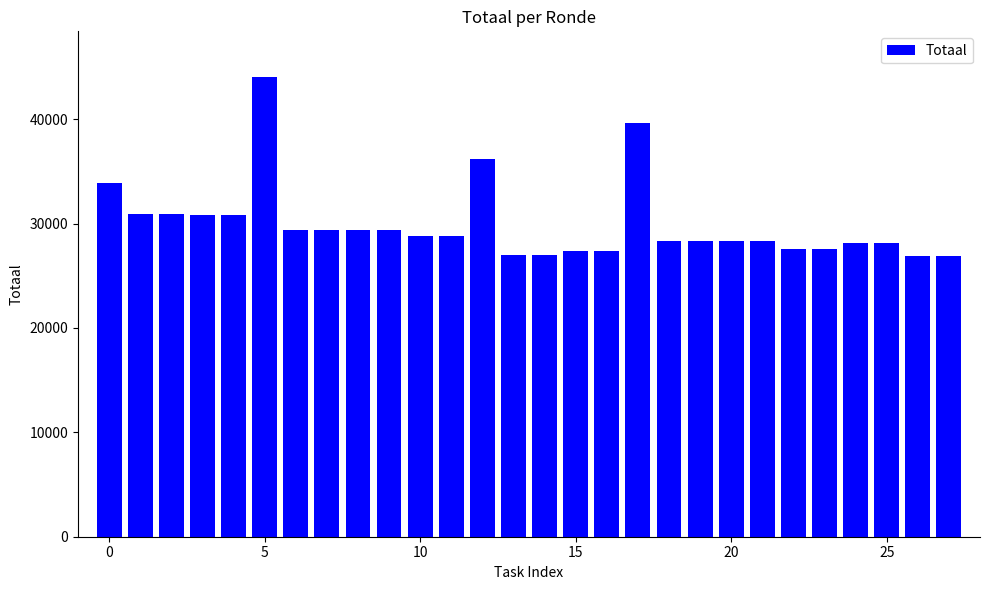

What is the minimum value shown in the chart?

26862